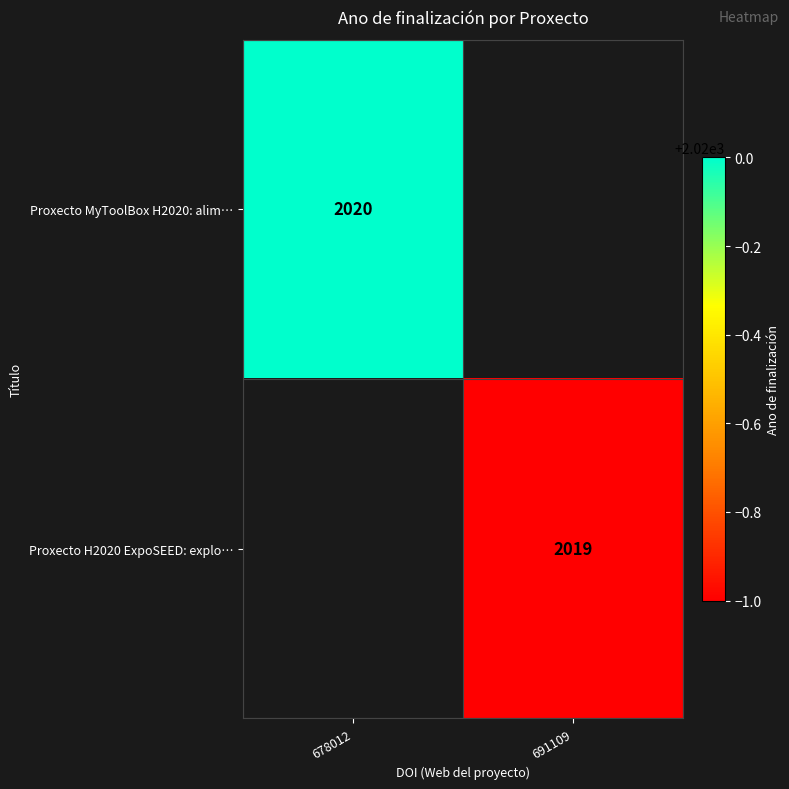

The Proxecto H2020 ExpoSEED: explo… series shows 3077.7 at 691109. True or false?

False